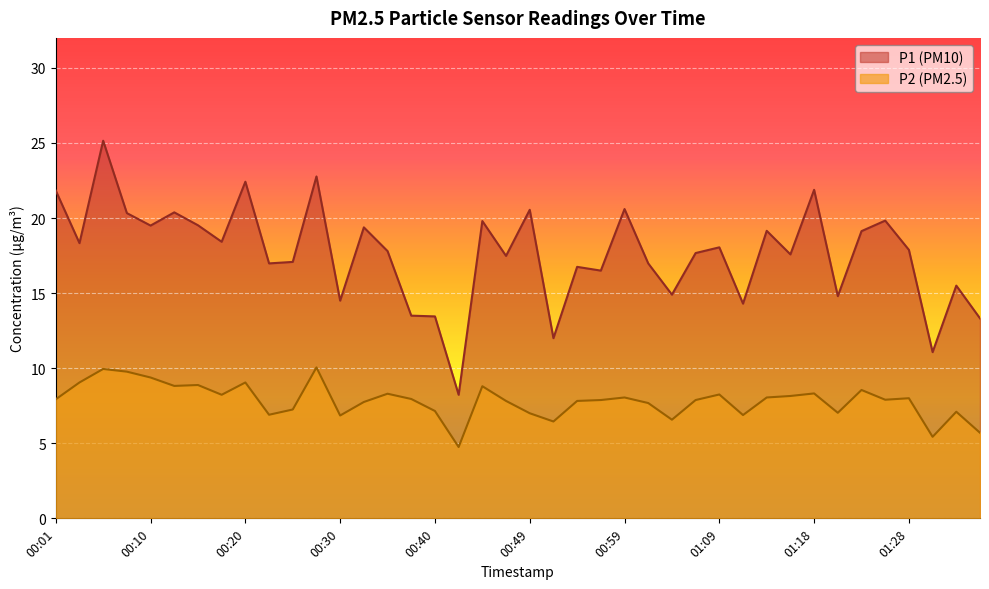

What is the difference between the highest and lowest values at 00:52?

5.5